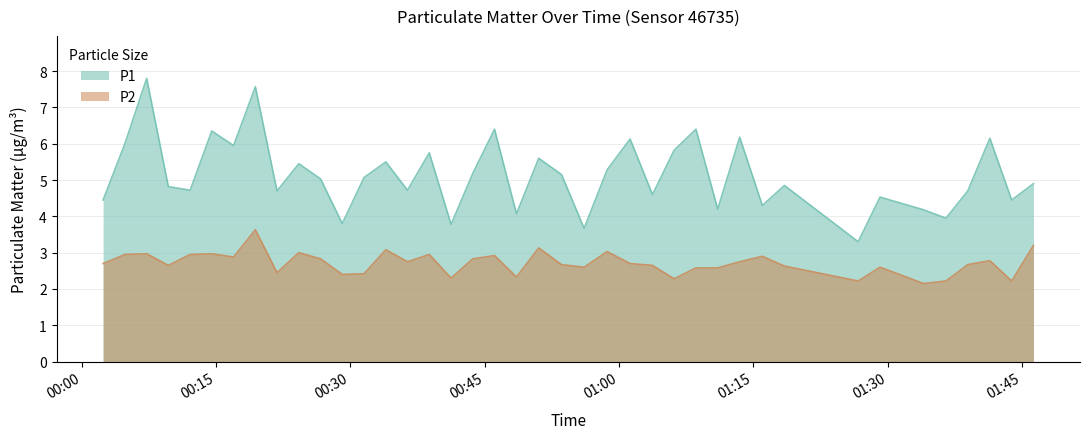

What is the difference between the maximum and minimum values in the P1 series?

4.5